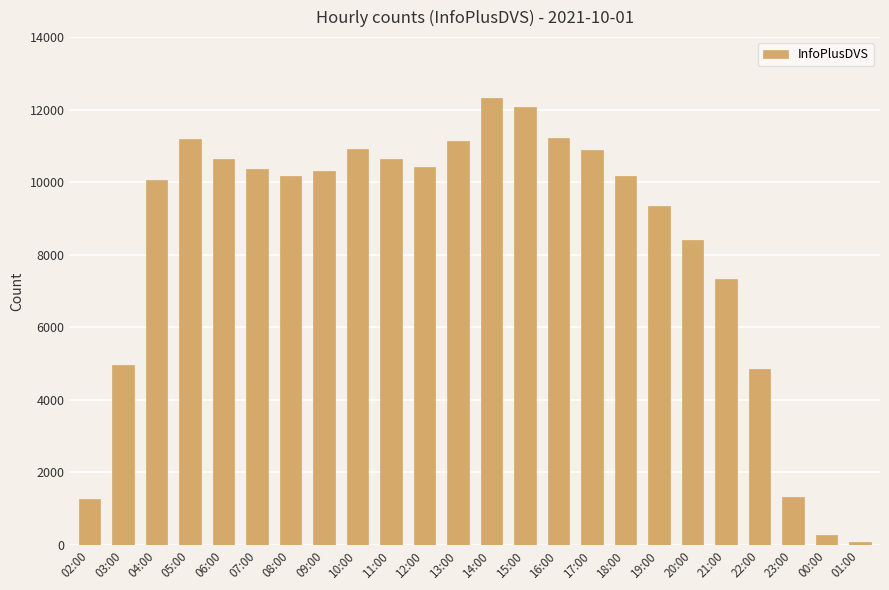

What is the sum of all values?

200365